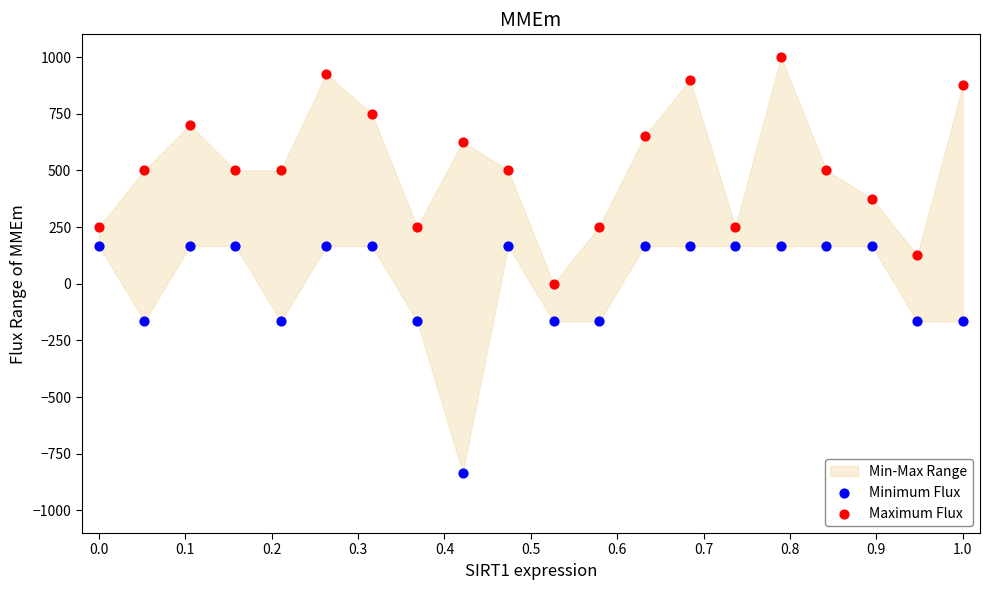

Which series reaches the maximum Y coordinate?

Maximum Flux